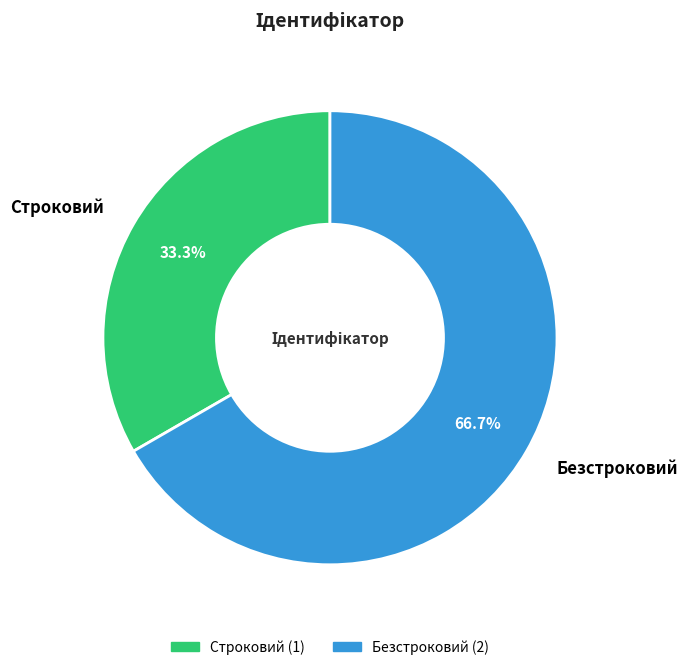

To the nearest percent, what is the average slice percentage?

50%